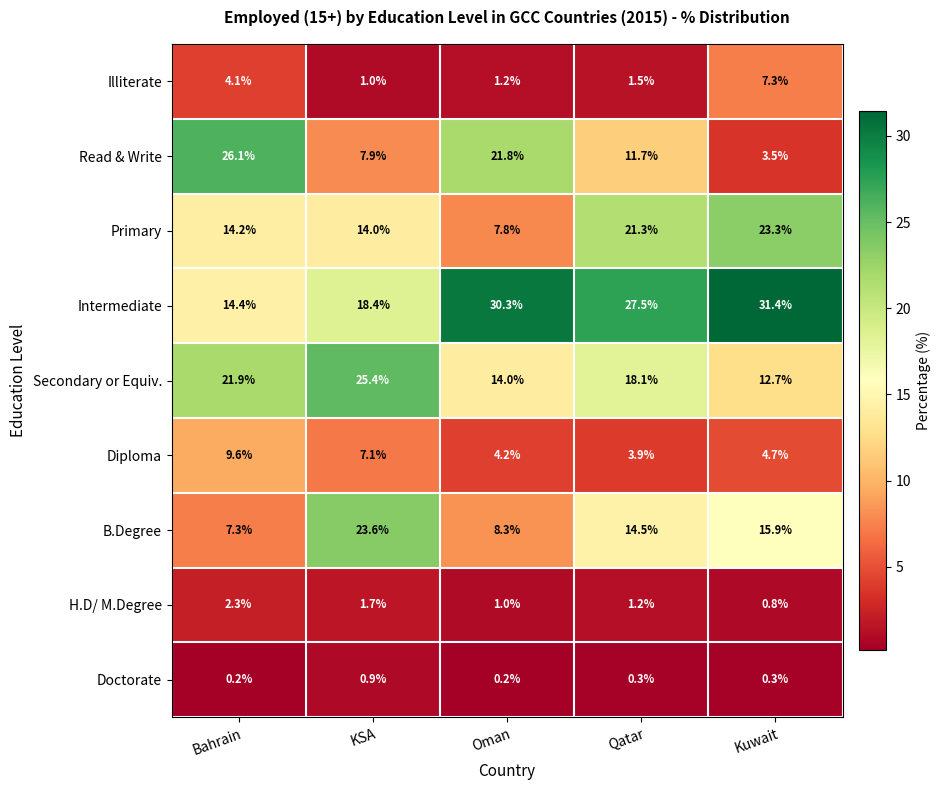

Which series has the largest total across all categories?

Intermediate